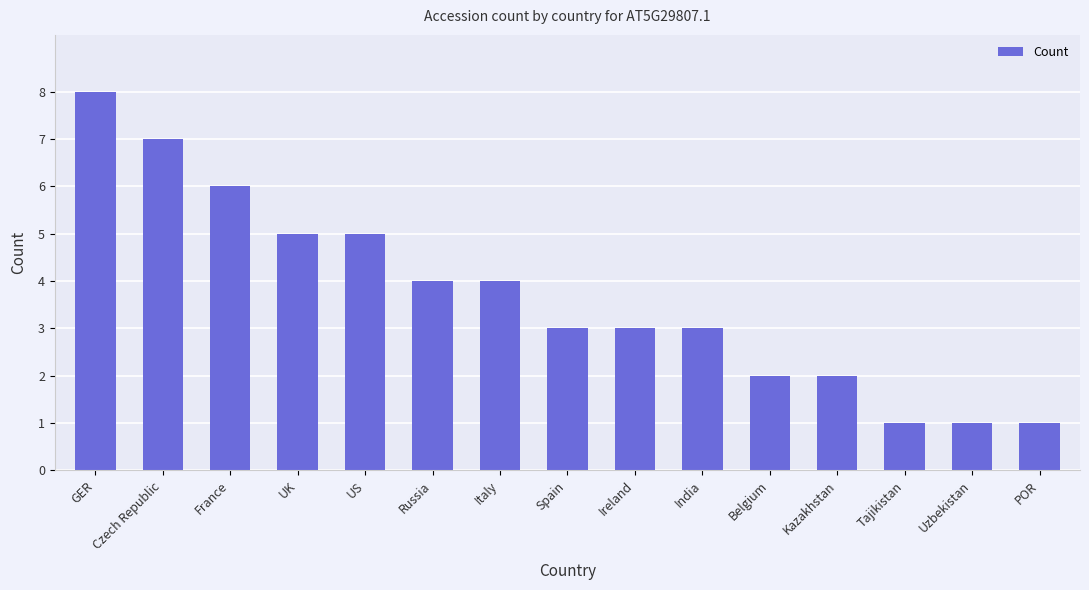

True or false: the data shows 6 at Russia.

False